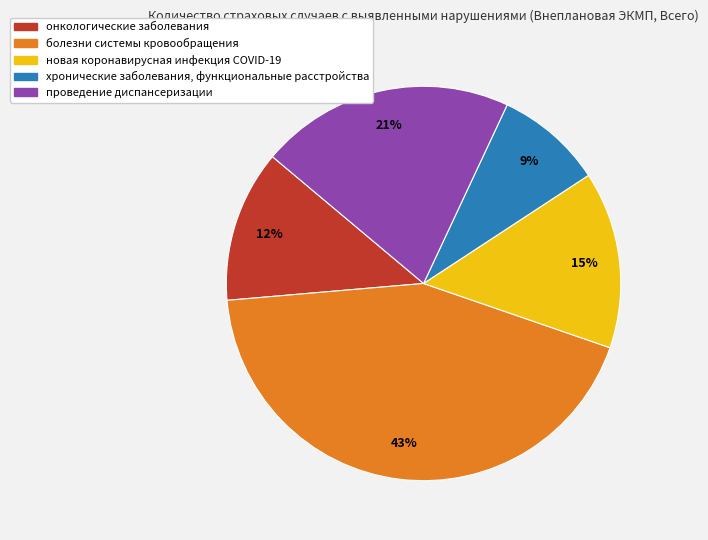

True or false: проведение диспансеризации accounts for 14% of the total.

False